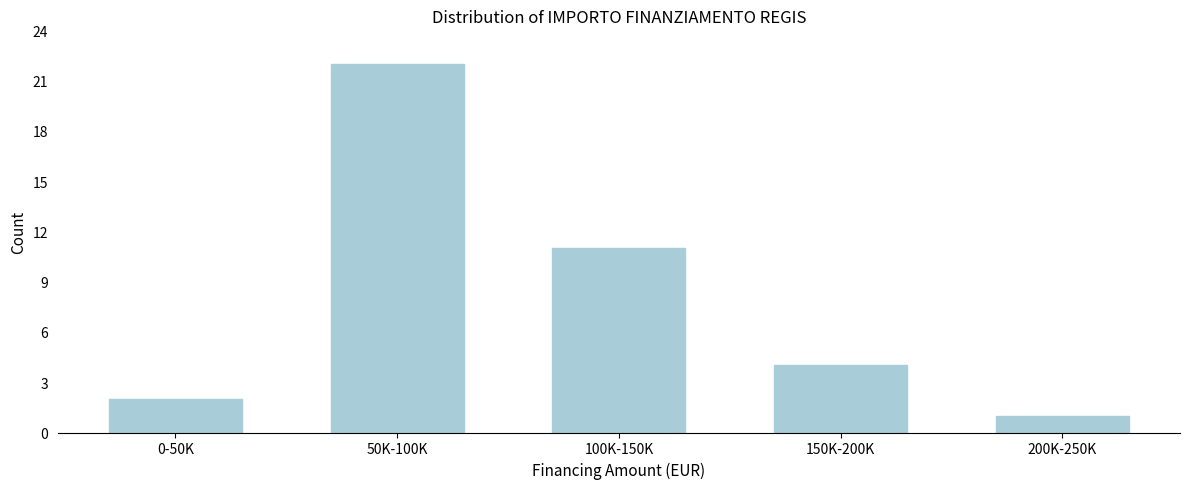

Reading left to right, list all the values displayed in this chart.

2	22	11	4	1